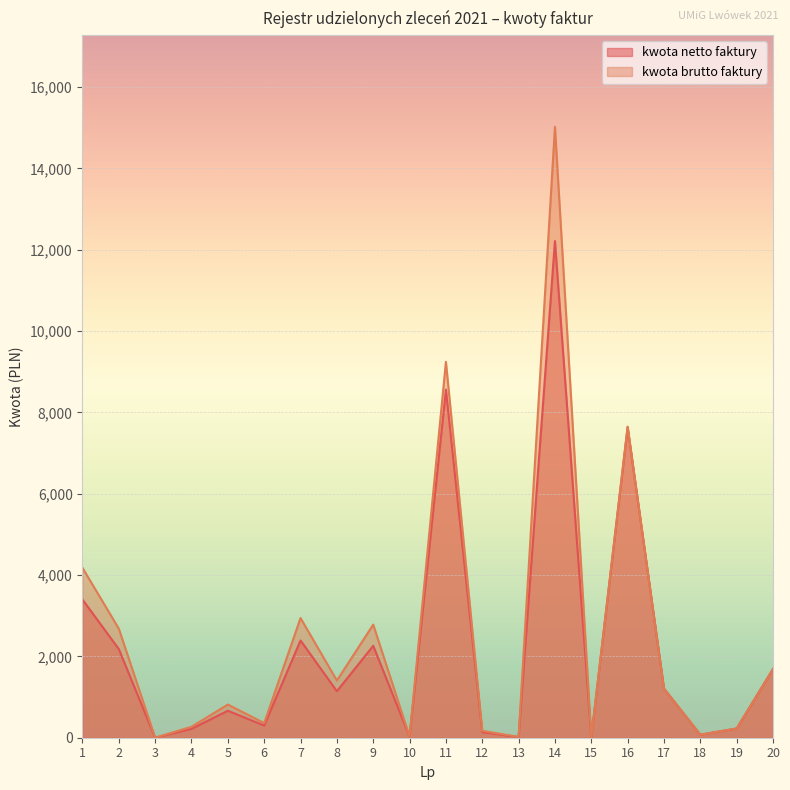

Is it true that kwota brutto faktury equals 818.8 at 20?

False